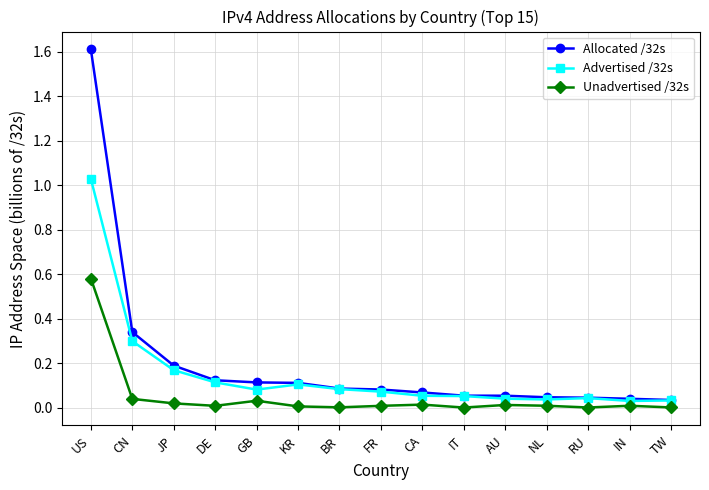

The value of Advertised /32s at CA is 0.1. True or false?

True